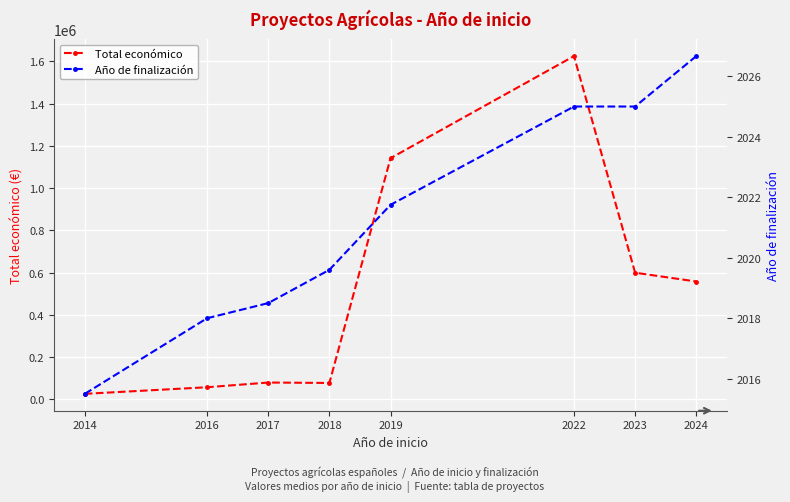

What is the minimum value for Año de finalización?

2015.5